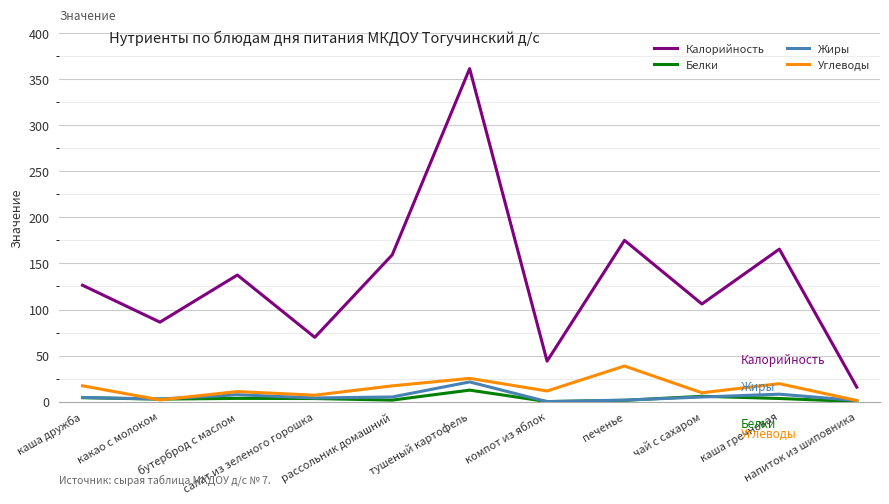

What is the average value of the Белки series?

3.5